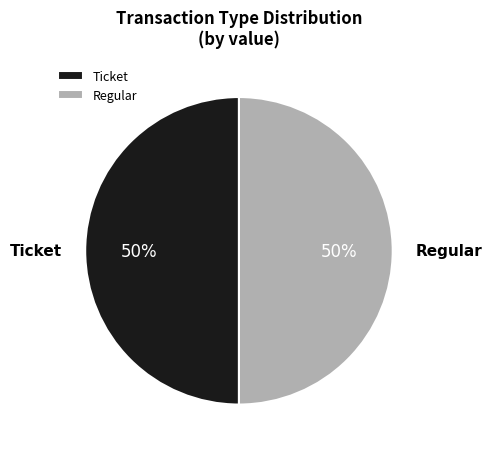

The Regular slice represents 36% of the pie. True or false?

False